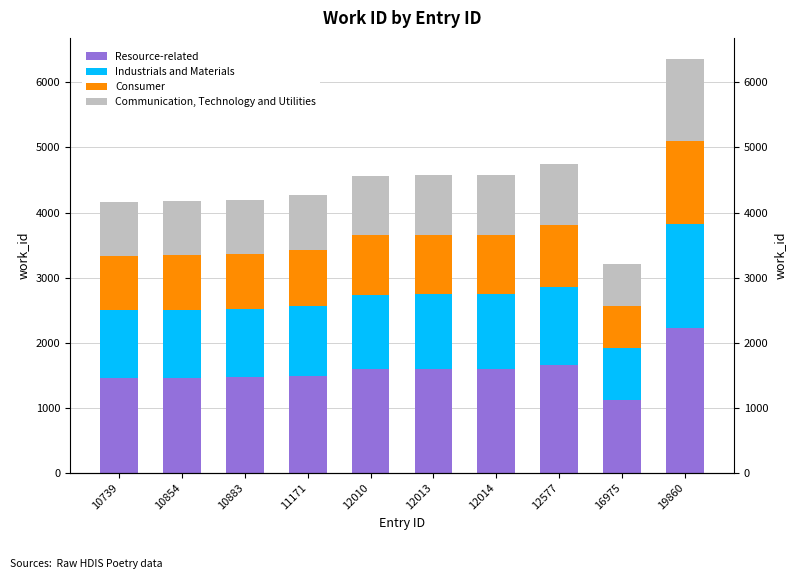

What is the difference between the maximum and minimum values in the Communication, Technology and Utilities series?

632